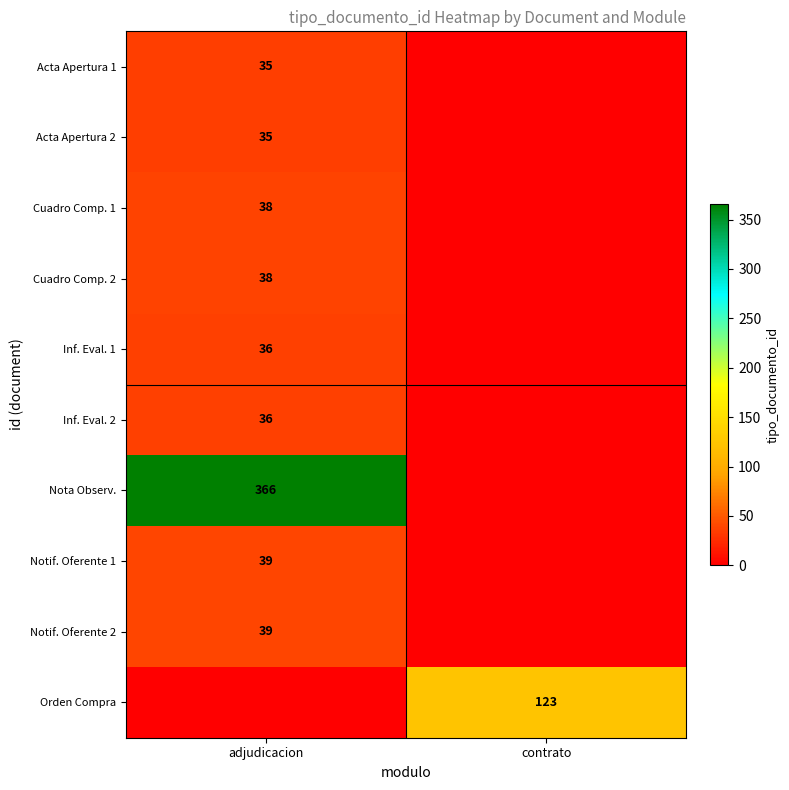

True or false: Cuadro Comp. 2 has a value of 18 at adjudicacion.

False